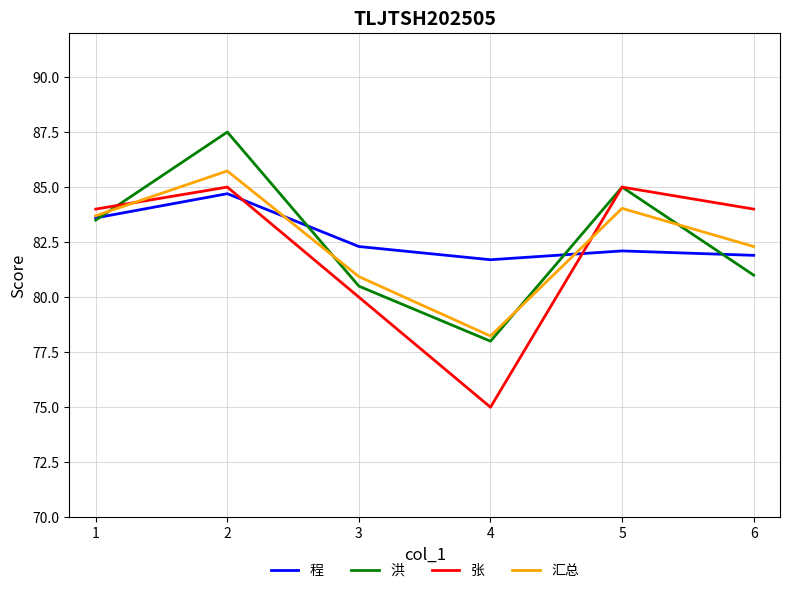

Is it true that 张 equals 75.0 at 4?

True